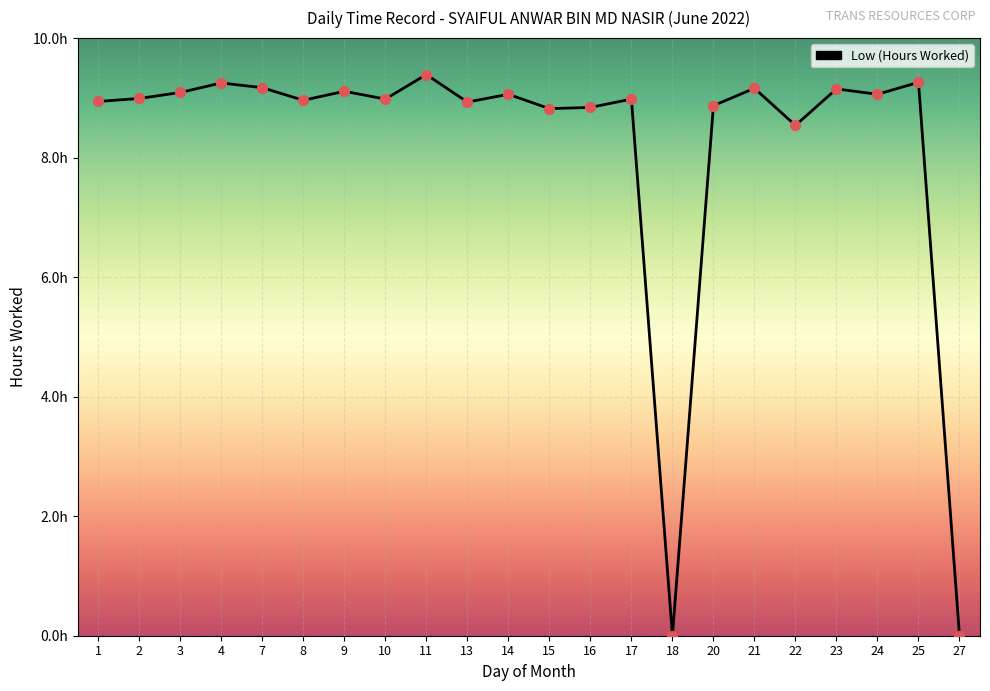

What is the change in value from 24 to 25?

+0.2